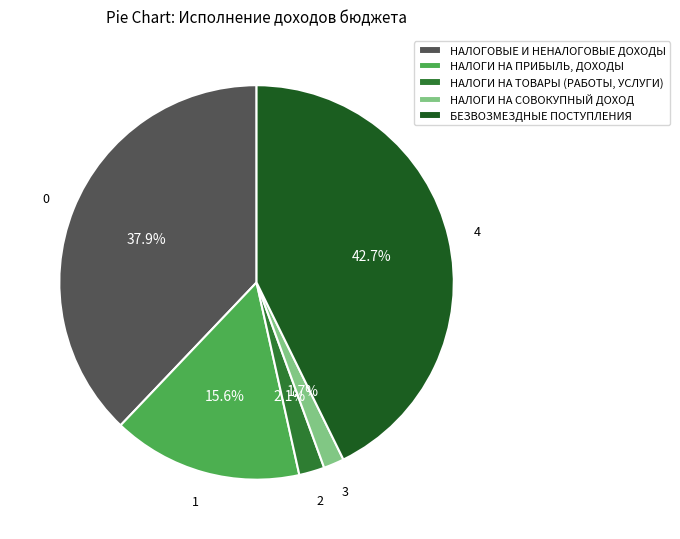

Combined, what portion of the pie is НАЛОГИ НА ТОВАРЫ (РАБОТЫ, УСЛУГИ) and НАЛОГИ НА ПРИБЫЛЬ, ДОХОДЫ?

17.7%